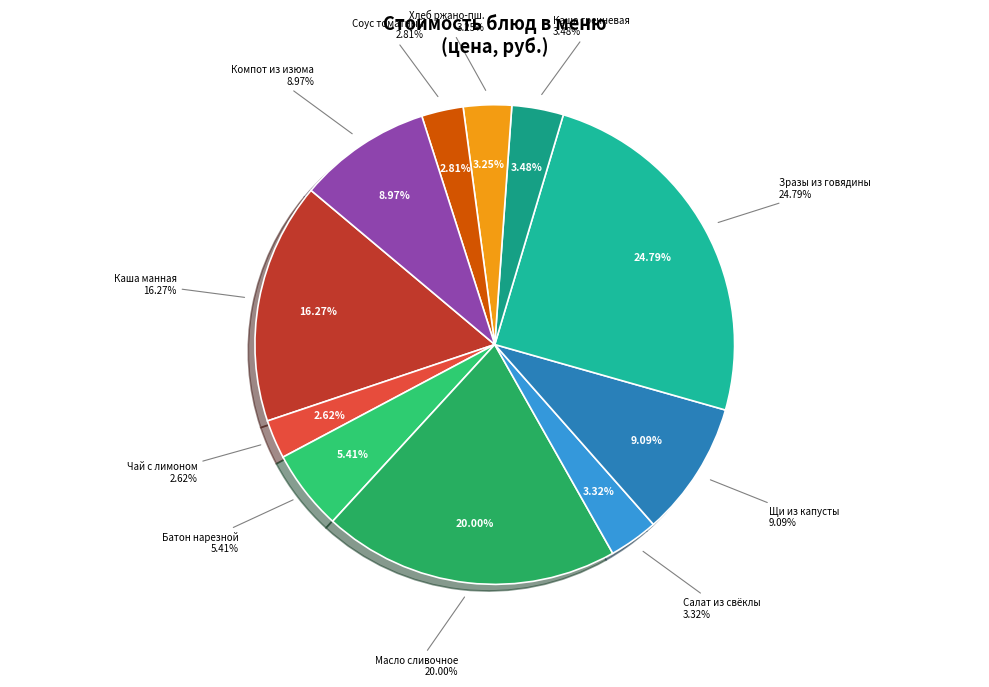

Rank the categories by value from highest to lowest.

Зразы из говядины, Масло сливочное порционно, Каша манная молочная жидкая, Щи из свежей капусты с картофелем, Компот из плодов сушёных/изюма, Батон нарезной, Каша гречневая рассыпчатая, Салат из свёклы с растительным маслом, Хлеб ржано-пшеничный, Соус томатный, Чай с сахаром с лимоном